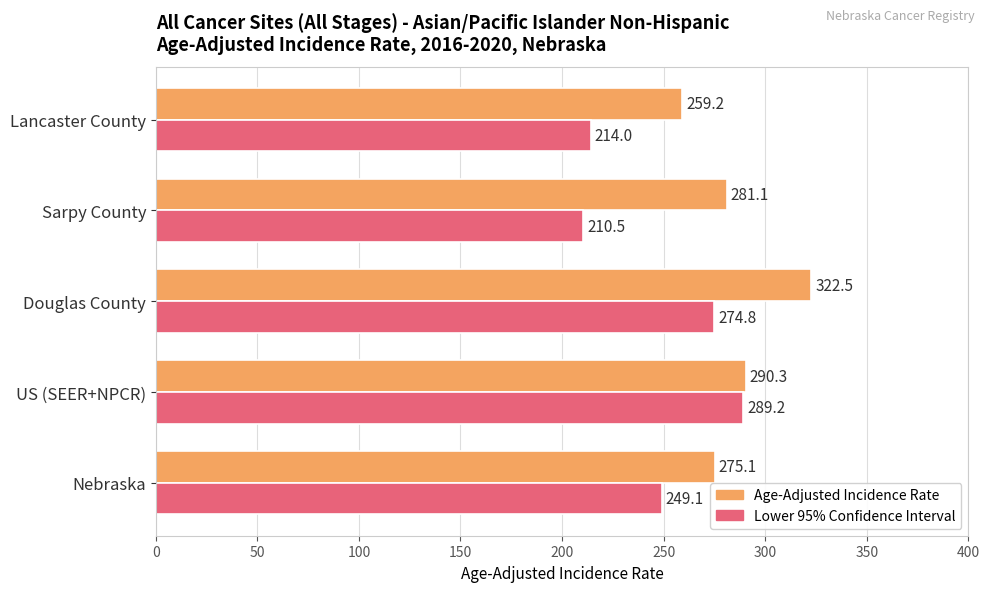

What is the difference between the second highest and second lowest values in the Age-Adjusted Incidence Rate series?

15.2